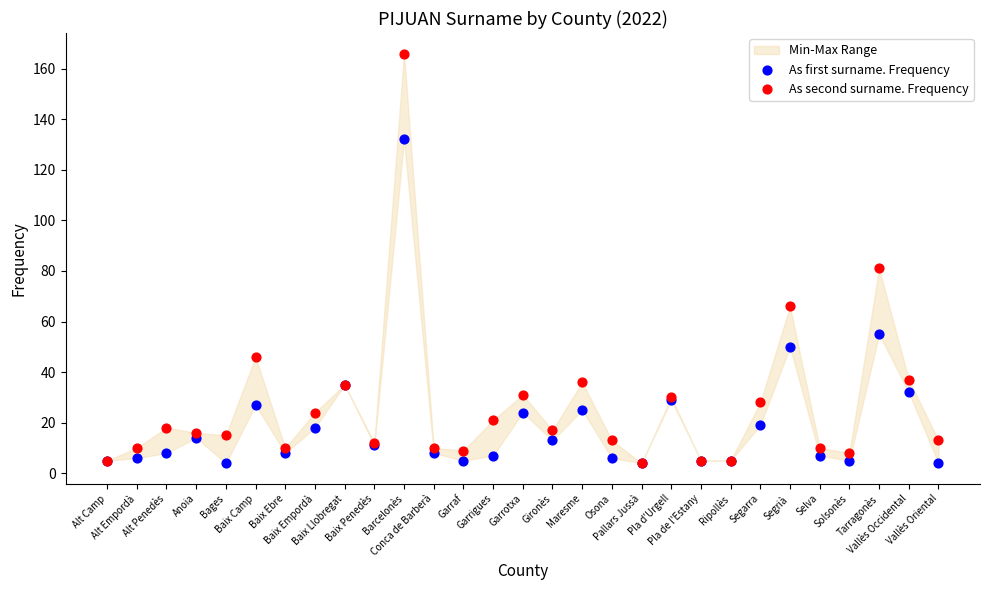

In the As second surname. Frequency series, what Y value is closest to 85?

81